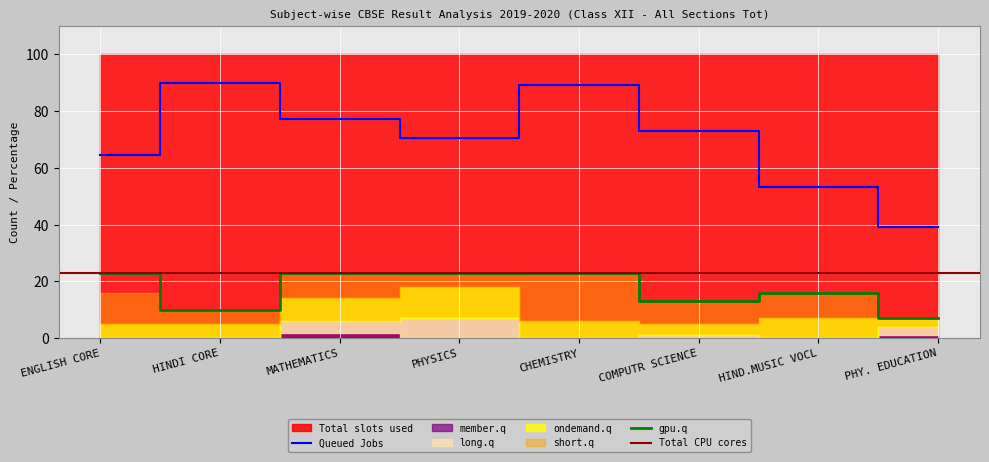

True or false: Queued Jobs and gpu.q cross at least once.

False